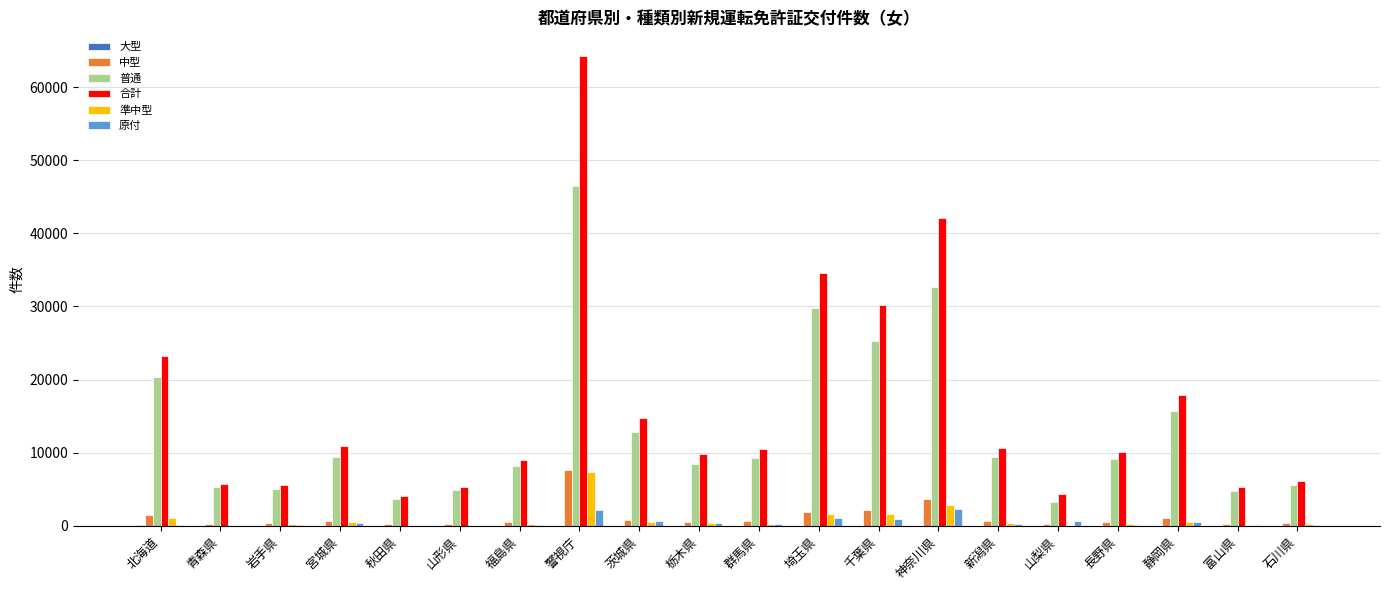

Does the chart contain stacked bars?

No